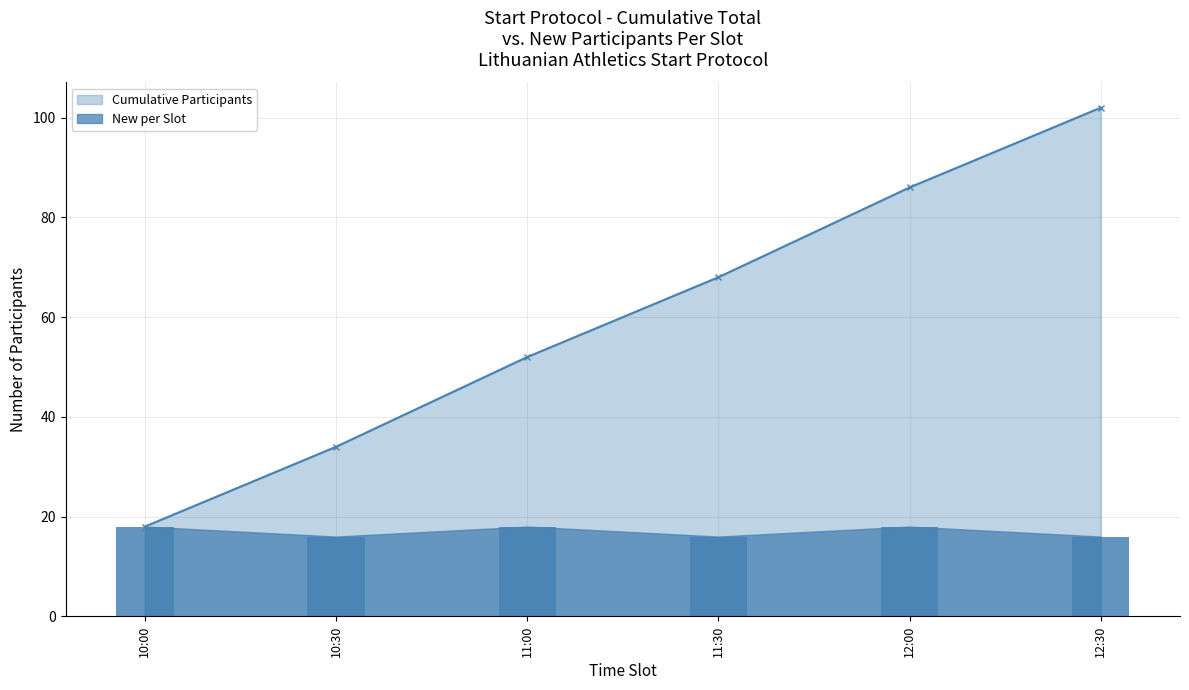

Where is New per Slot nearest to the value 17?

10:00